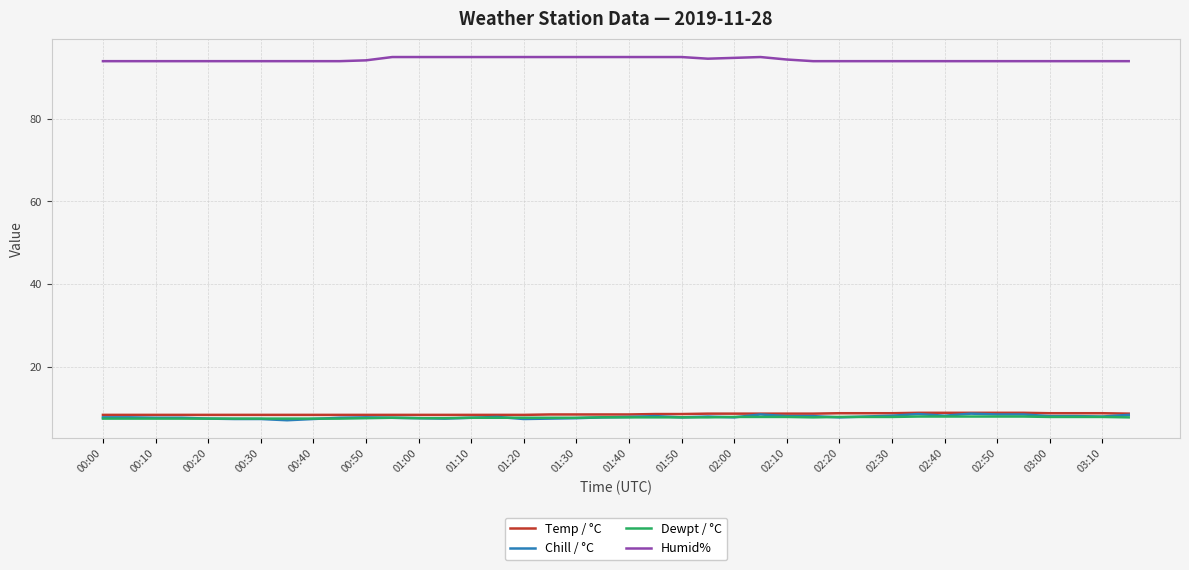

Which series has the largest total across all categories?

Humid%